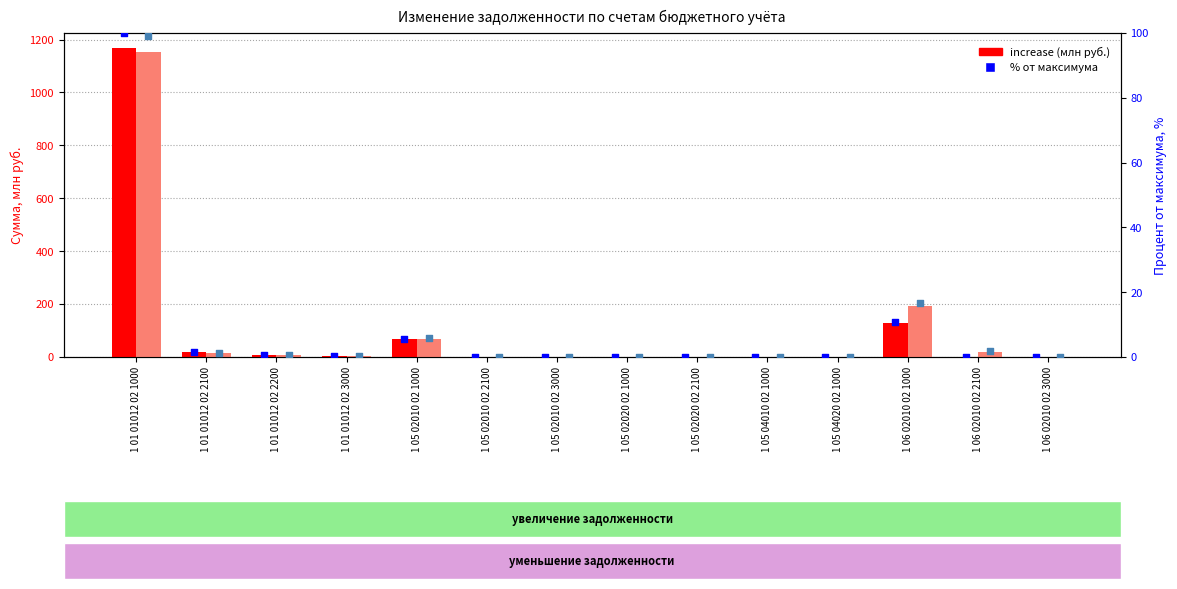

At how many categories does at least one series exceed 376?

1